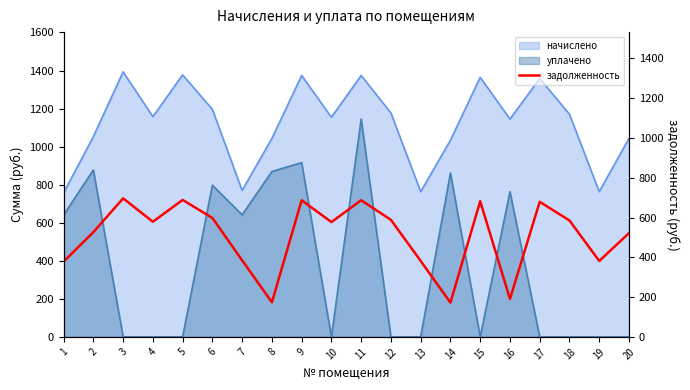

Is it true that the value at 16 is 190.8?

True